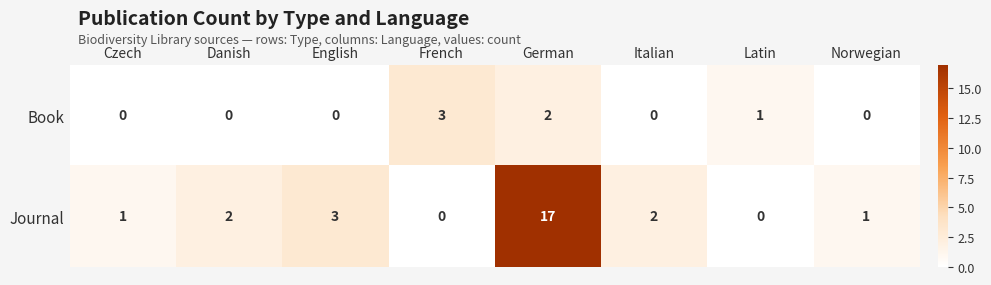

How many distinct data groups are displayed?

2